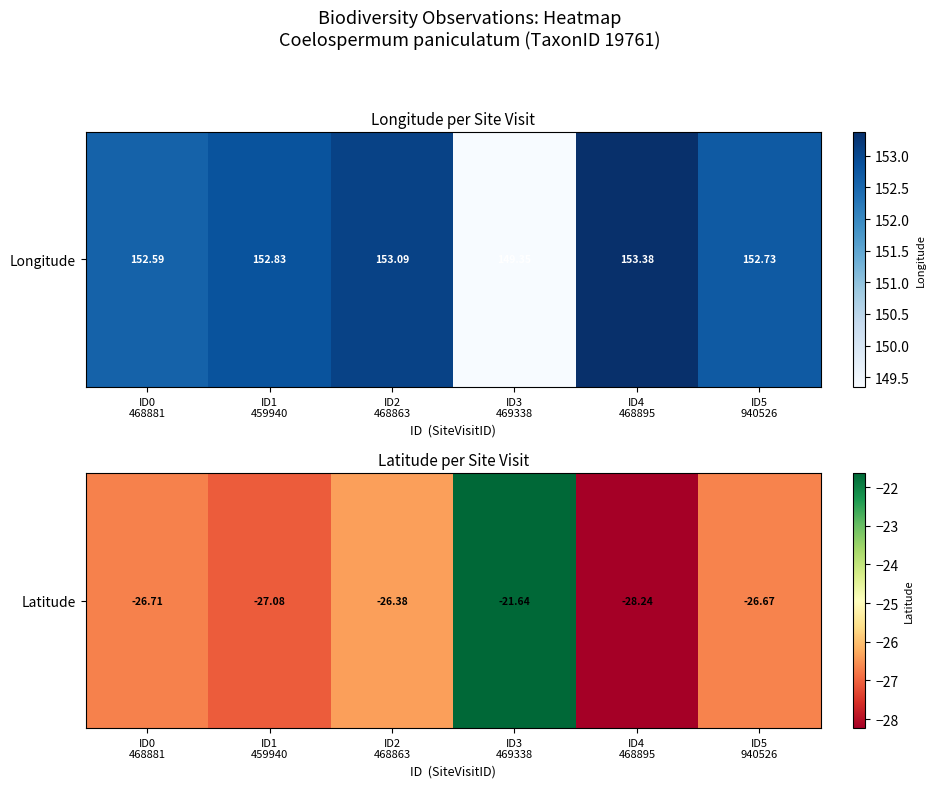

What is the smallest value displayed?

-28.2